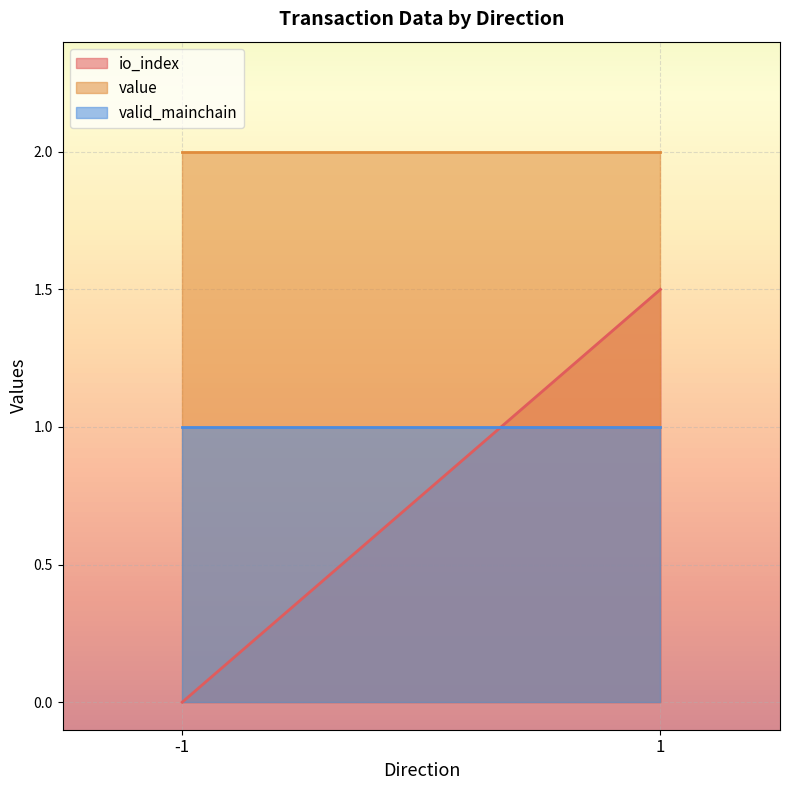

At which category is the sum across all series the highest?

1